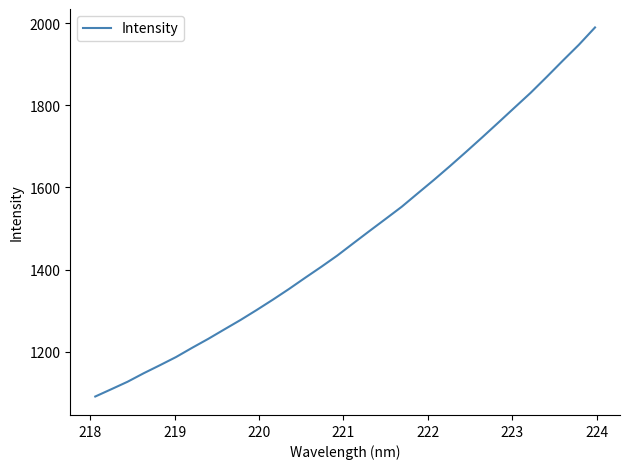

What is the difference between the maximum and minimum values?

898.6